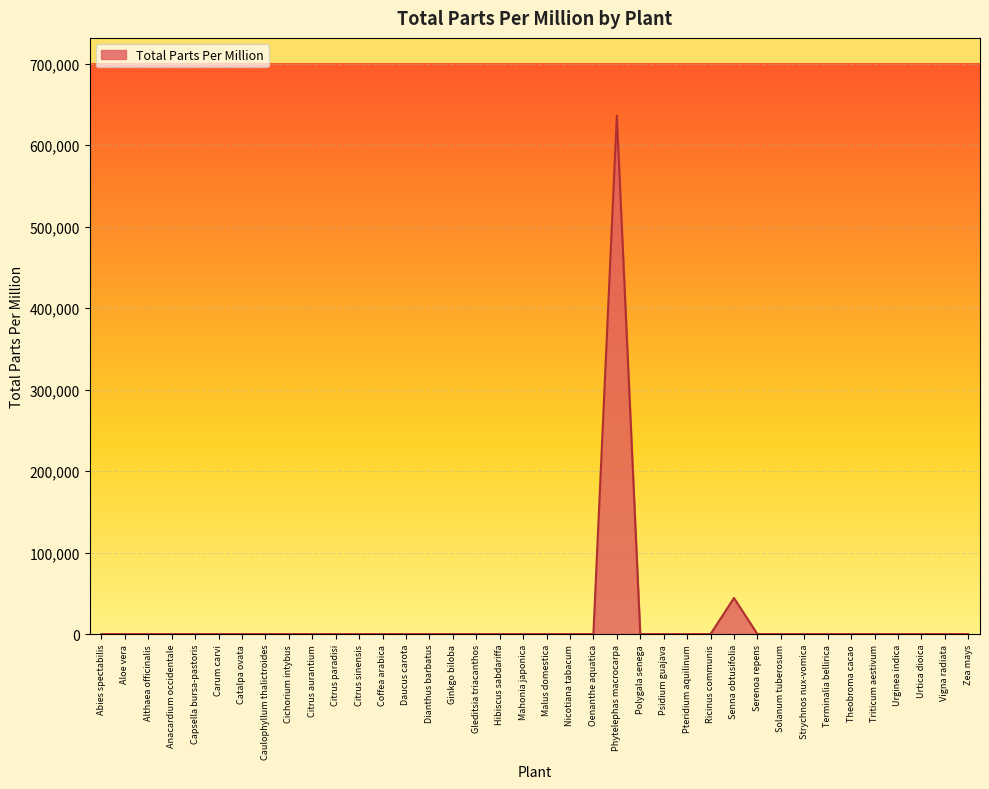

At which category does the chart reach its peak across all series?

Phytelephas macrocarpa